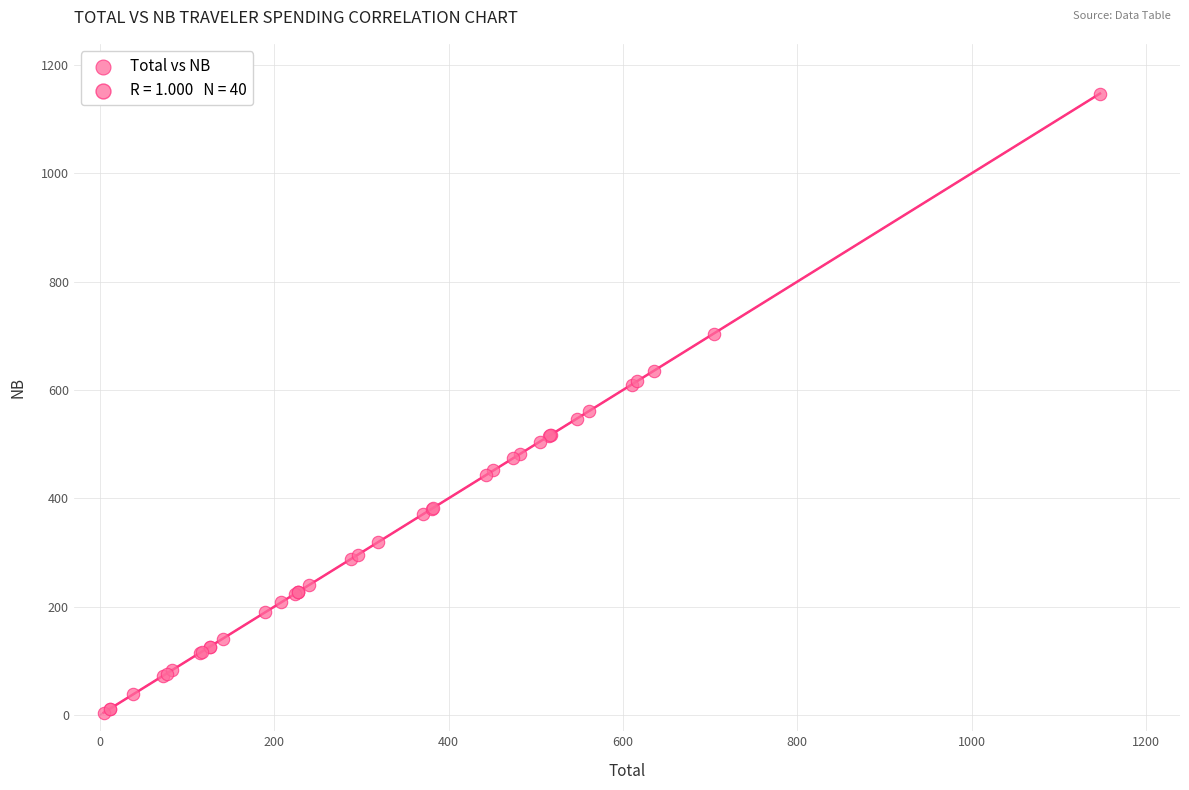

What Y value in the scatter plot is closest to 575?

560.8